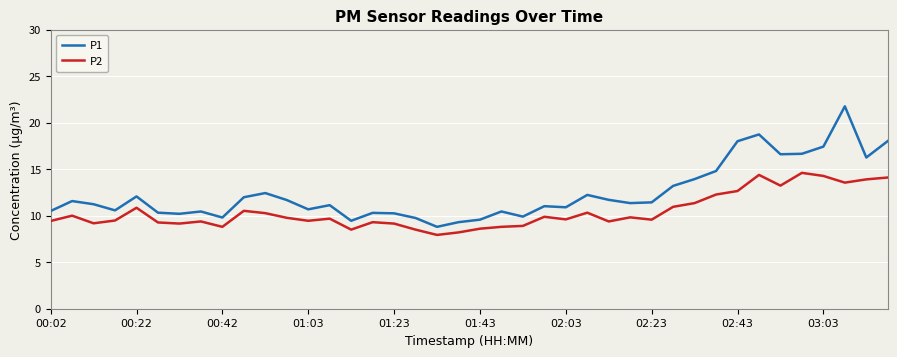

What is the sum of all P1 values?

496.4